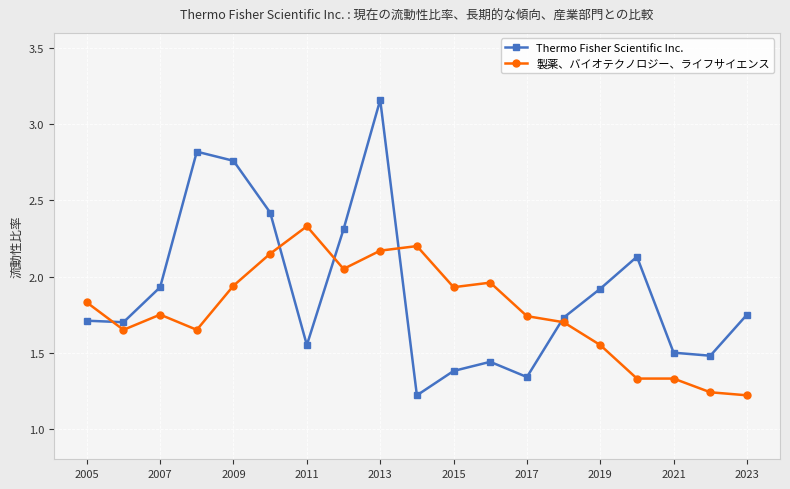

What is the sum of all 製薬、バイオテクノロジー、ライフサイエンス values?

33.7